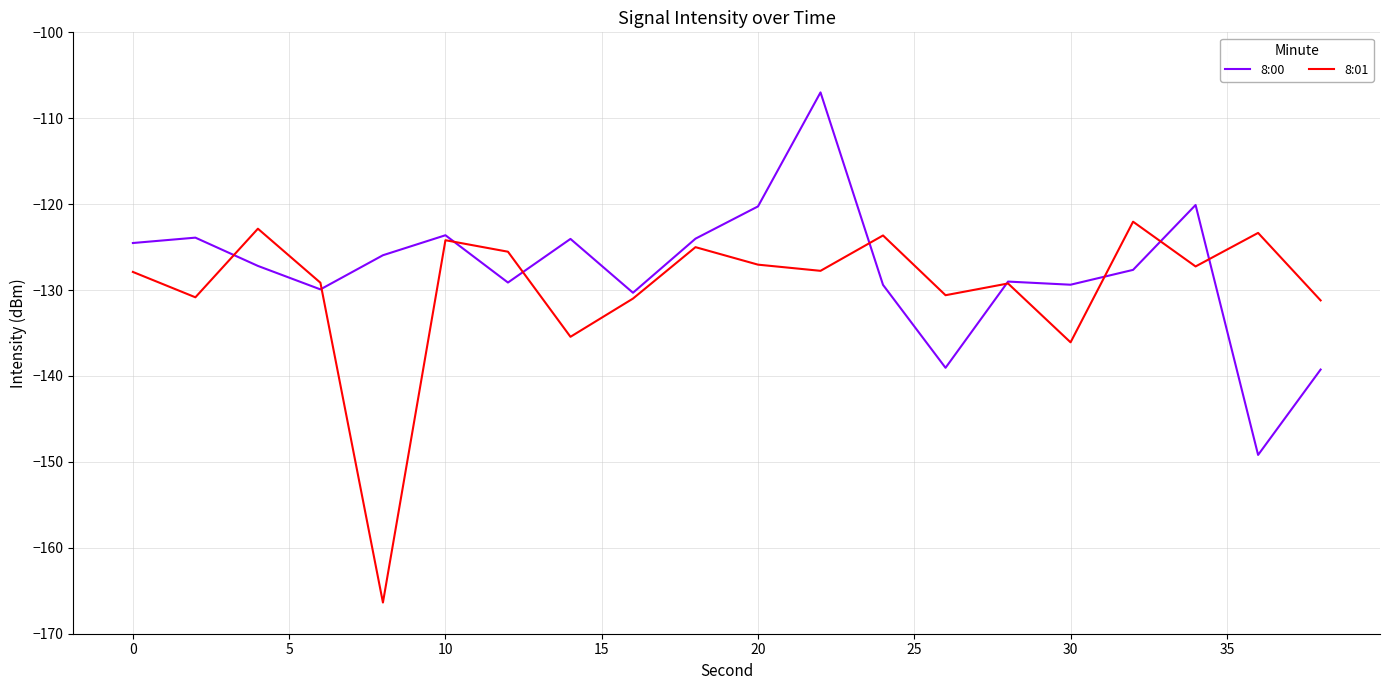

Rank the series by their maximum value, from lowest to highest.

8:01, 8:00